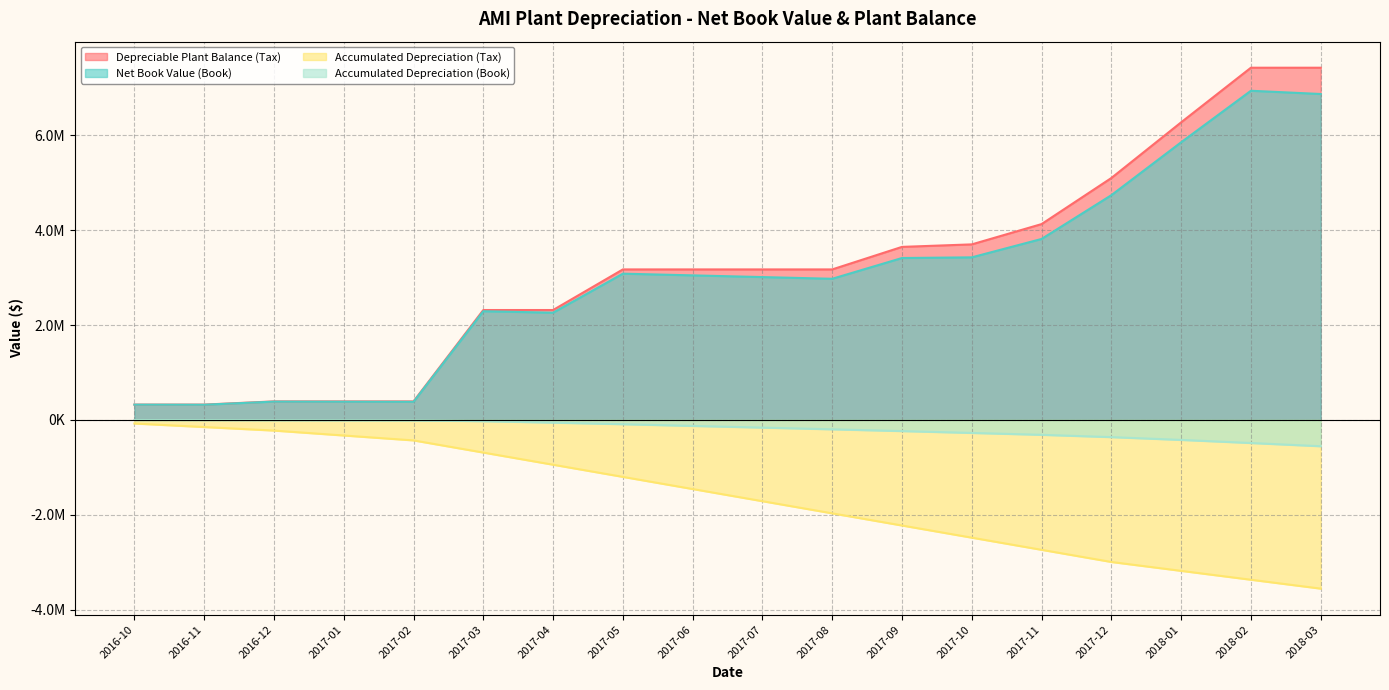

True or false: Depreciable Plant Balance (Tax) and Accumulated Depreciation (Tax) intersect in this chart.

False